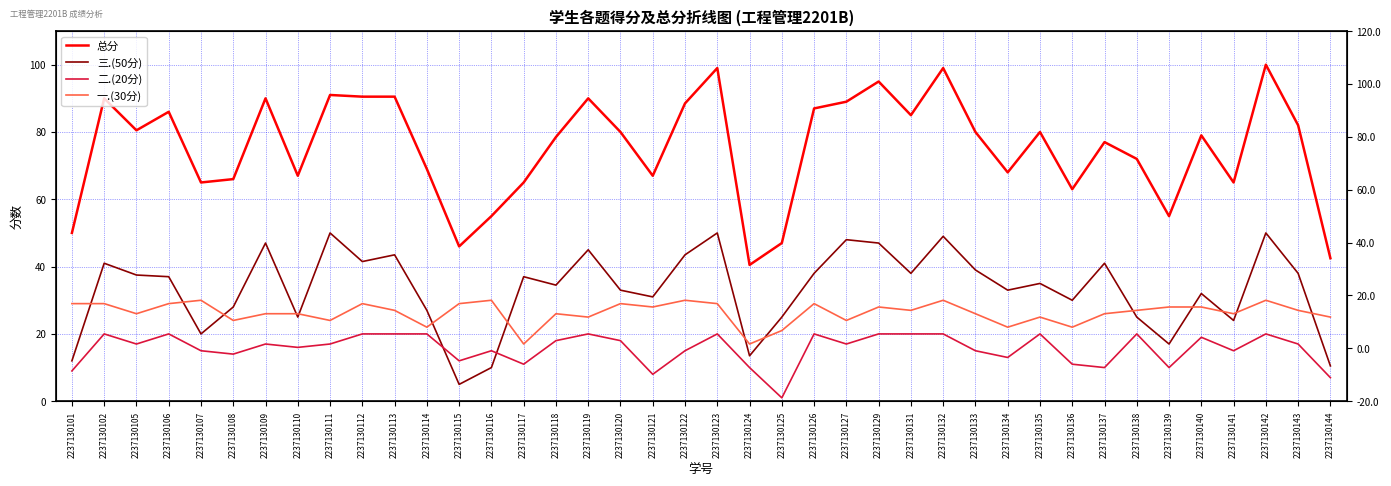

Reading left to right, transcribe all the data shown in this chart.

总分: 2237130101=50.0	2237130102=90.0	2237130105=80.5	2237130106=86.0	2237130107=65.0	2237130108=66.0	2237130109=90.0	2237130110=67.0	2237130111=91.0	2237130112=90.5	2237130113=90.5	2237130114=69.0	2237130115=46.0	2237130116=55.0	2237130117=65.0	2237130118=78.5	2237130119=90.0	2237130120=80.0	2237130121=67.0	2237130122=88.5	2237130123=99.0	2237130124=40.5	2237130125=47.0	2237130126=87.0	2237130127=89.0	2237130129=95.0	2237130131=85.0	2237130132=99.0	2237130133=80.0	2237130134=68.0	2237130135=80.0	2237130136=63.0	2237130137=77.0	2237130138=72.0	2237130139=55.0	2237130140=79.0	2237130141=65.0	2237130142=100.0	2237130143=82.0	2237130144=42.5
三.(50分): 2237130101=12.0	2237130102=41.0	2237130105=37.5	2237130106=37.0	2237130107=20.0	2237130108=28.0	2237130109=47.0	2237130110=25.0	2237130111=50.0	2237130112=41.5	2237130113=43.5	2237130114=27.0	2237130115=5.0	2237130116=10.0	2237130117=37.0	2237130118=34.5	2237130119=45.0	2237130120=33.0	2237130121=31.0	2237130122=43.5	2237130123=50.0	2237130124=13.5	2237130125=25.0	2237130126=38.0	2237130127=48.0	2237130129=47.0	2237130131=38.0	2237130132=49.0	2237130133=39.0	2237130134=33.0	2237130135=35.0	2237130136=30.0	2237130137=41.0	2237130138=25.0	2237130139=17.0	2237130140=32.0	2237130141=24.0	2237130142=50.0	2237130143=38.0	2237130144=10.5
二.(20分): 2237130101=9.0	2237130102=20.0	2237130105=17.0	2237130106=20.0	2237130107=15.0	2237130108=14.0	2237130109=17.0	2237130110=16.0	2237130111=17.0	2237130112=20.0	2237130113=20.0	2237130114=20.0	2237130115=12.0	2237130116=15.0	2237130117=11.0	2237130118=18.0	2237130119=20.0	2237130120=18.0	2237130121=8.0	2237130122=15.0	2237130123=20.0	2237130124=10.0	2237130125=1.0	2237130126=20.0	2237130127=17.0	2237130129=20.0	2237130131=20.0	2237130132=20.0	2237130133=15.0	2237130134=13.0	2237130135=20.0	2237130136=11.0	2237130137=10.0	2237130138=20.0	2237130139=10.0	2237130140=19.0	2237130141=15.0	2237130142=20.0	2237130143=17.0	2237130144=7.0
一.(30分): 2237130101=29.0	2237130102=29.0	2237130105=26.0	2237130106=29.0	2237130107=30.0	2237130108=24.0	2237130109=26.0	2237130110=26.0	2237130111=24.0	2237130112=29.0	2237130113=27.0	2237130114=22.0	2237130115=29.0	2237130116=30.0	2237130117=17.0	2237130118=26.0	2237130119=25.0	2237130120=29.0	2237130121=28.0	2237130122=30.0	2237130123=29.0	2237130124=17.0	2237130125=21.0	2237130126=29.0	2237130127=24.0	2237130129=28.0	2237130131=27.0	2237130132=30.0	2237130133=26.0	2237130134=22.0	2237130135=25.0	2237130136=22.0	2237130137=26.0	2237130138=27.0	2237130139=28.0	2237130140=28.0	2237130141=26.0	2237130142=30.0	2237130143=27.0	2237130144=25.0